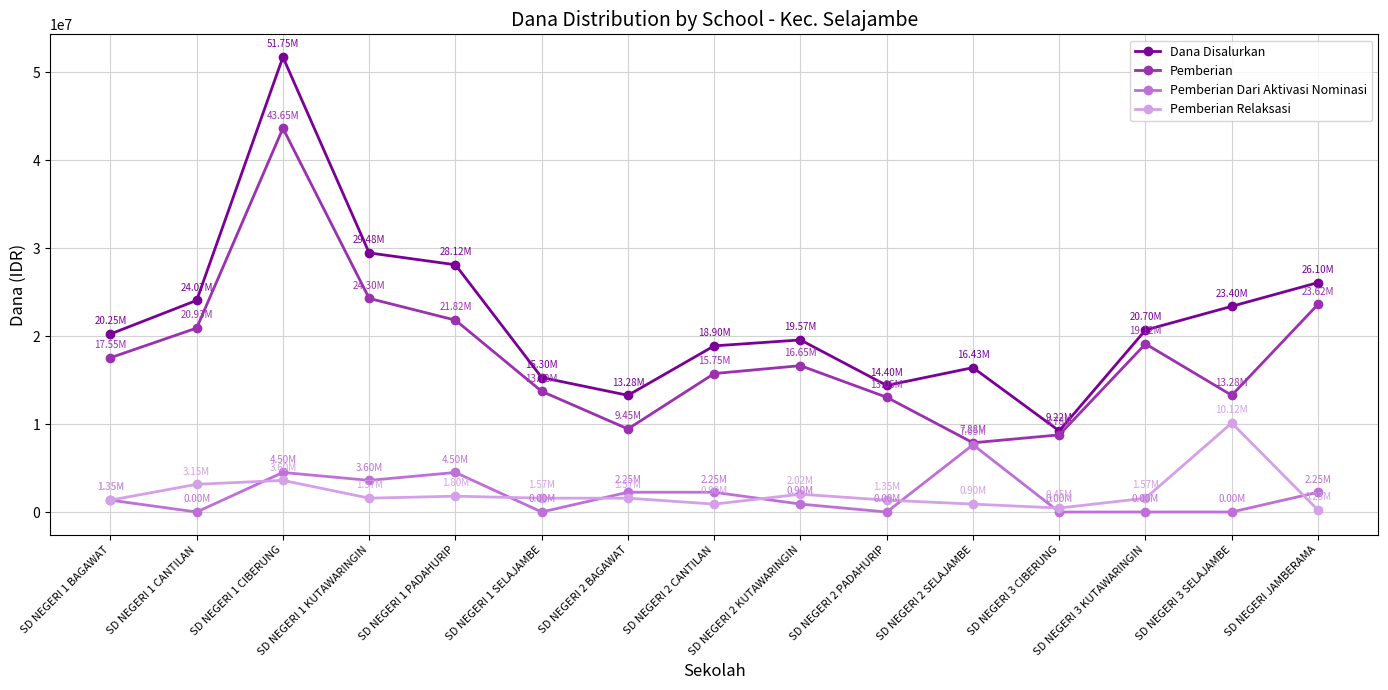

Between SD NEGERI 1 CIBERUNG and SD NEGERI JAMBERAMA, which series saw the biggest shift?

Dana Disalurkan